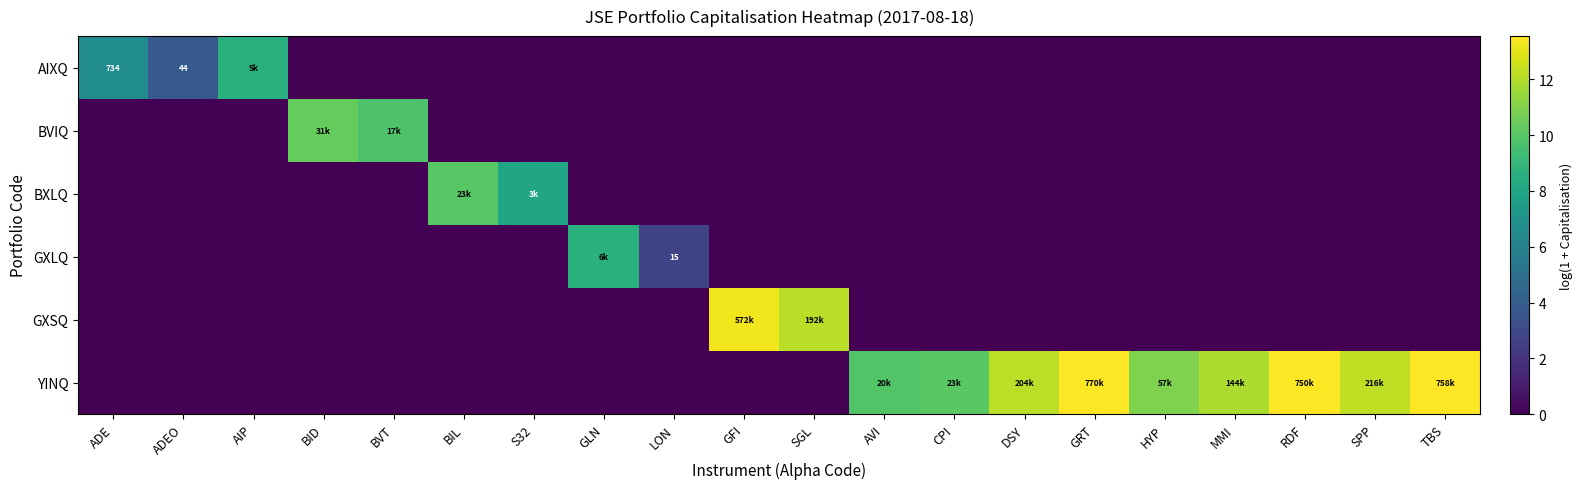

Between BVT and MMI, which series saw the biggest shift?

YINQ